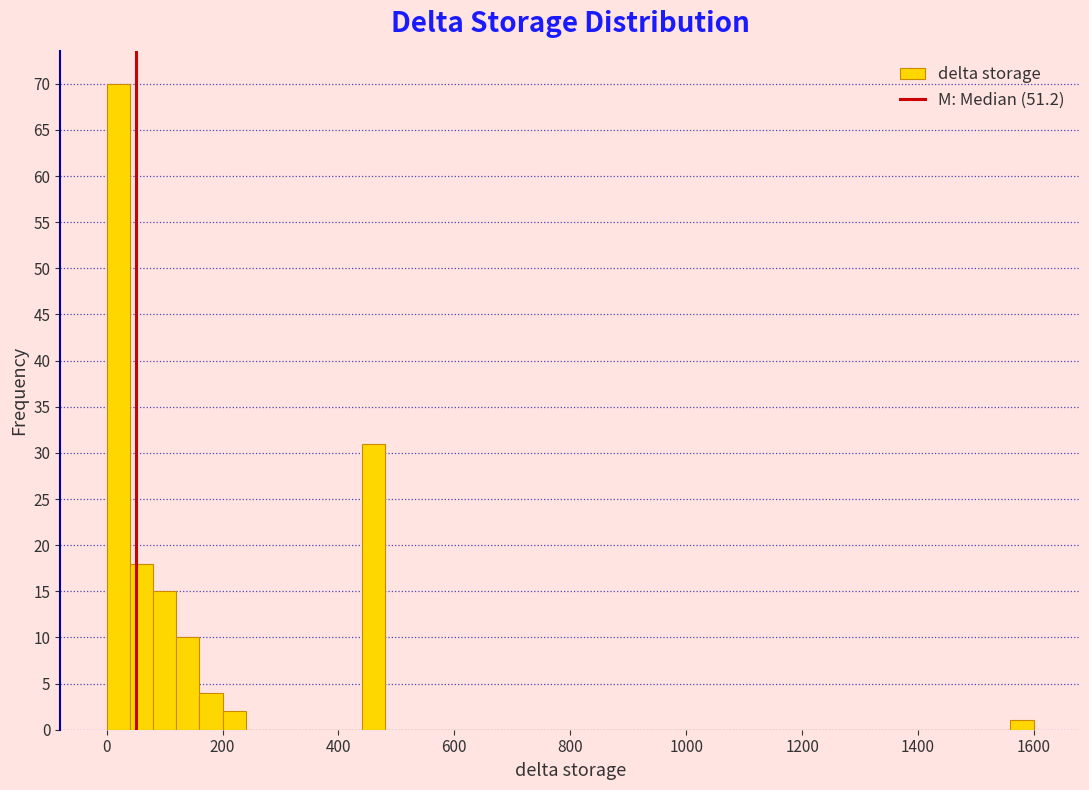

Read against the x-axis, roughly where is the centre of the tallest bar?

20